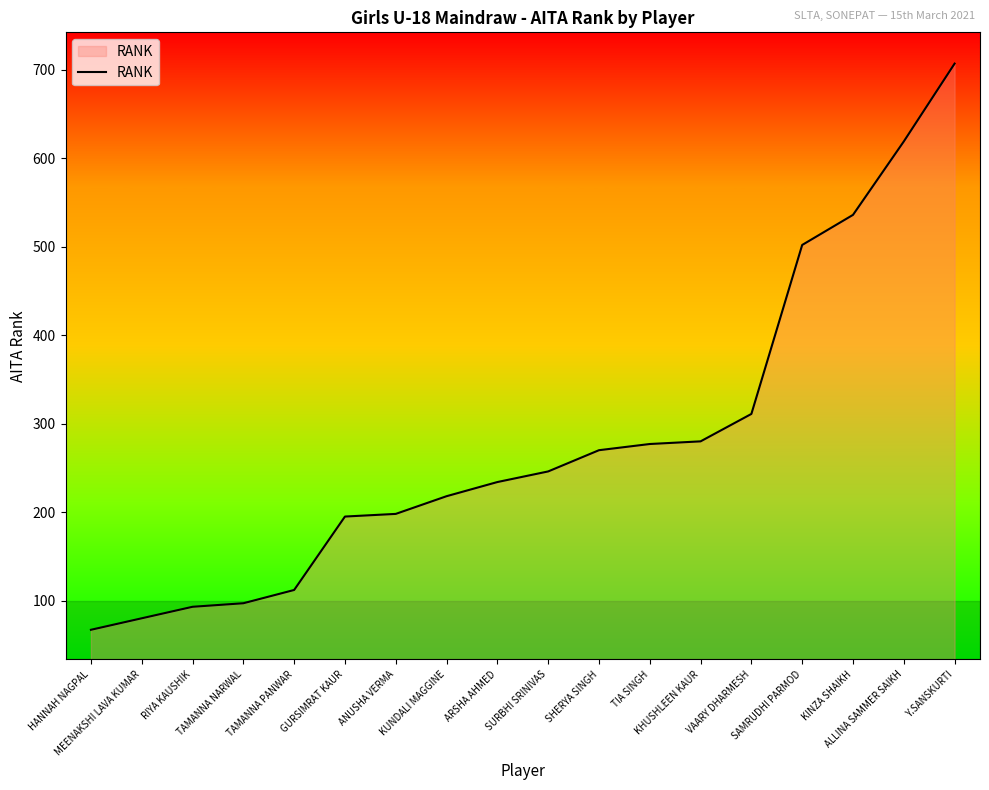

Which category has the lowest value across all series?

HANNAH NAGPAL